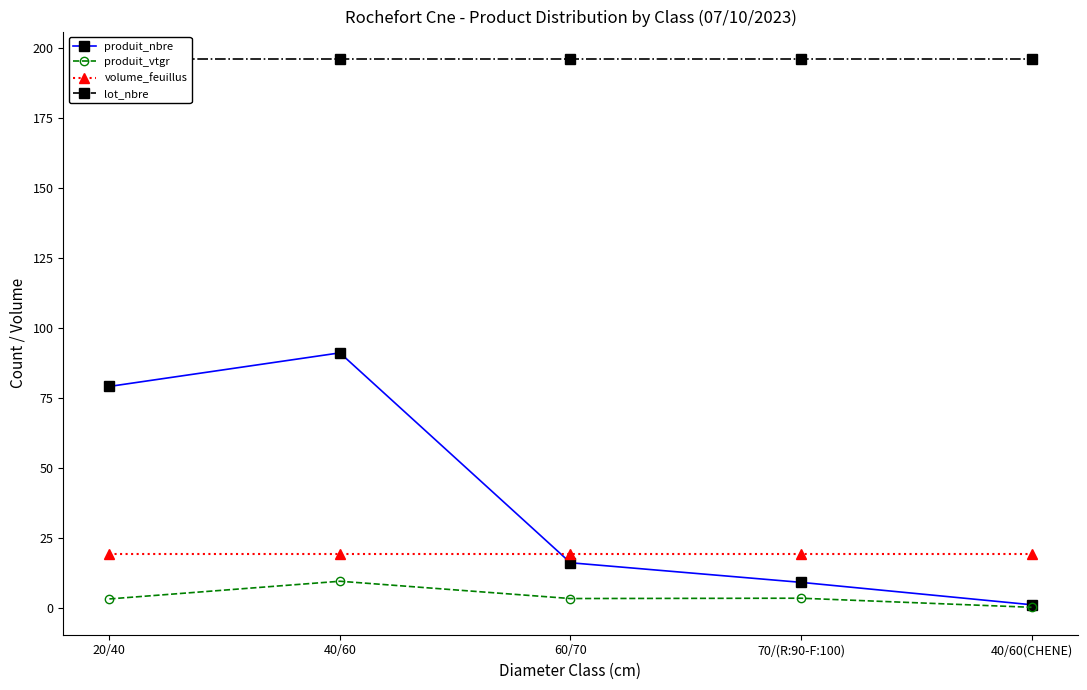

The volume_feuillus series shows 11.3 at 40/60. True or false?

False